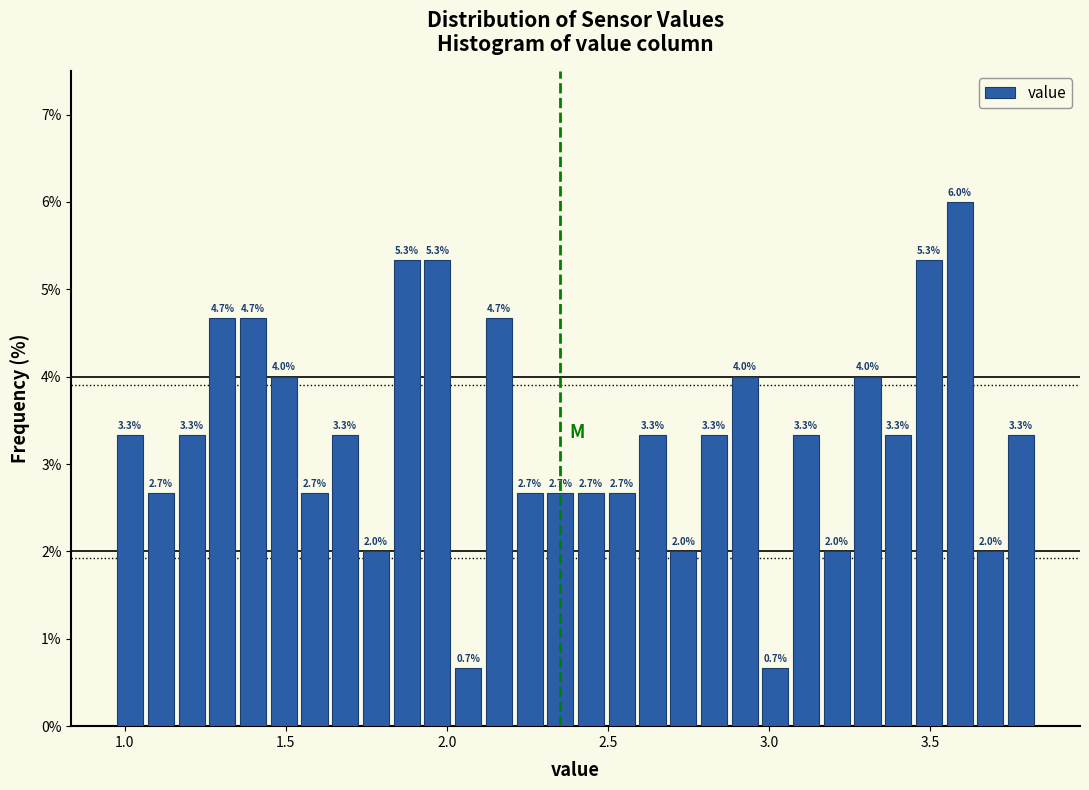

Around what value on the x-axis is the tallest bar? Give the approximate position of its centre, as read against the axis.

3.60